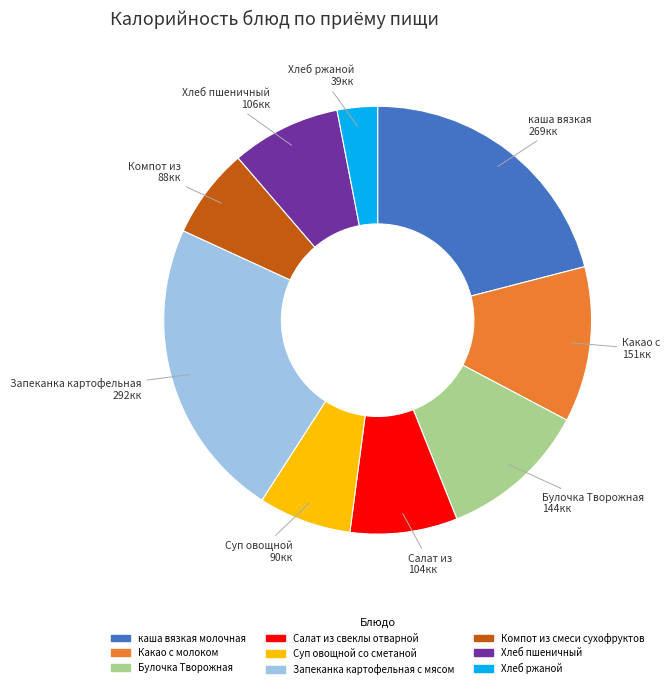

Between каша вязкая молочная and Какао с молоком, which is larger?

каша вязкая молочная